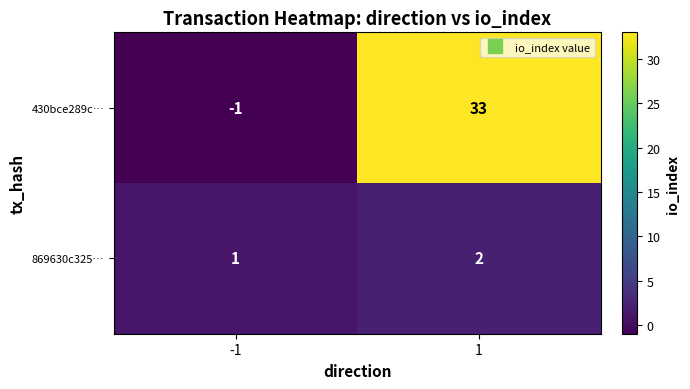

At how many categories does at least one series exceed 22?

1